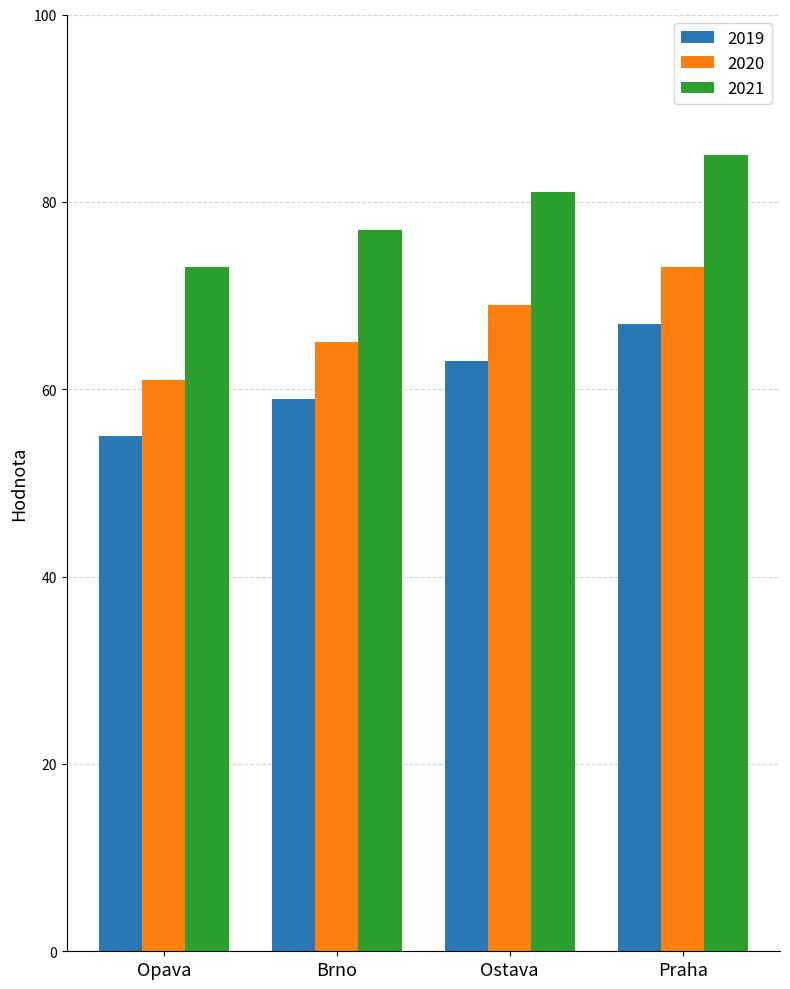

What is the spread (max minus min) of values at Brno?

18